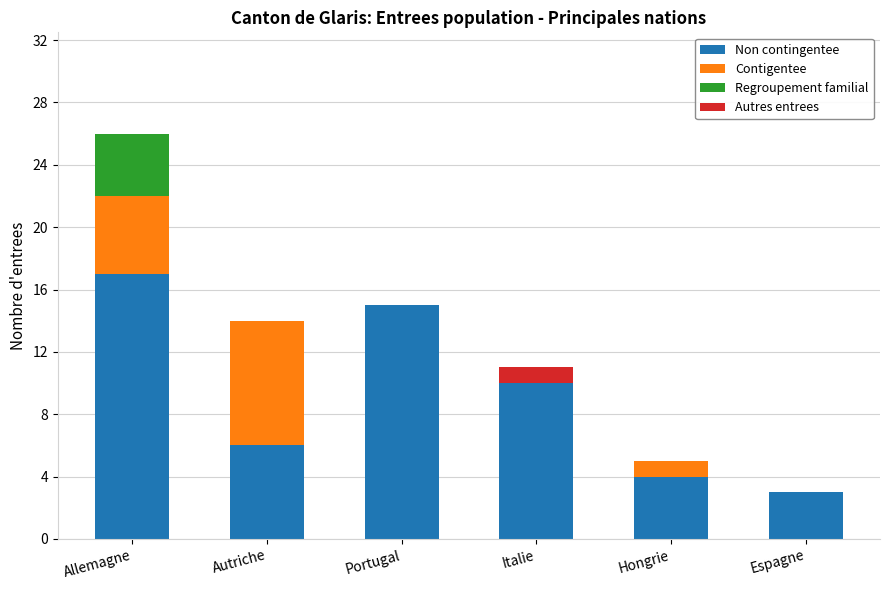

What are all the series names shown in the legend?

Non contingentee, Contigentee, Regroupement familial, Autres entrees